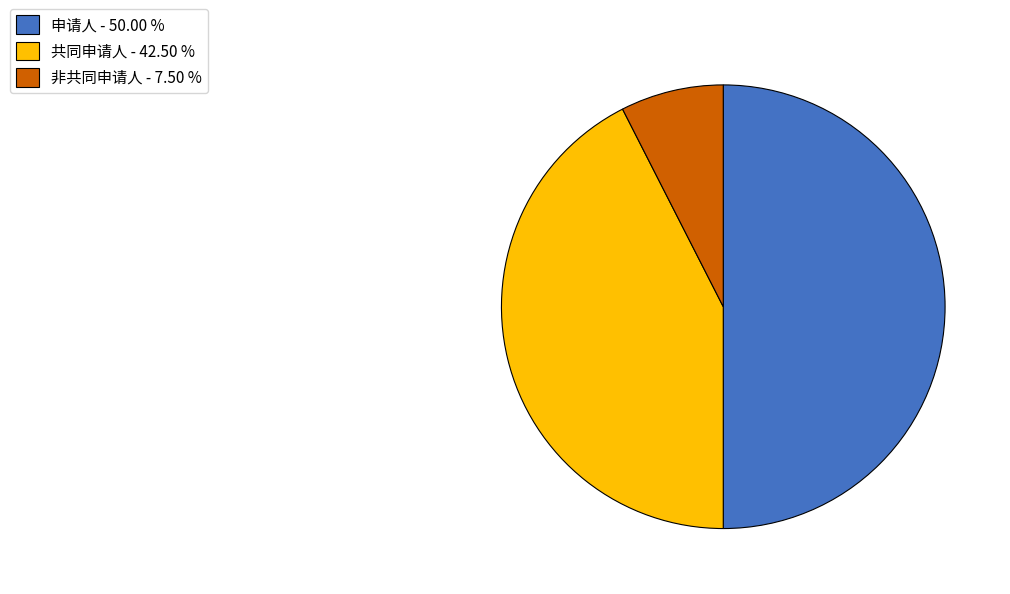

True or false: 申请人 accounts for 50% of the total.

True